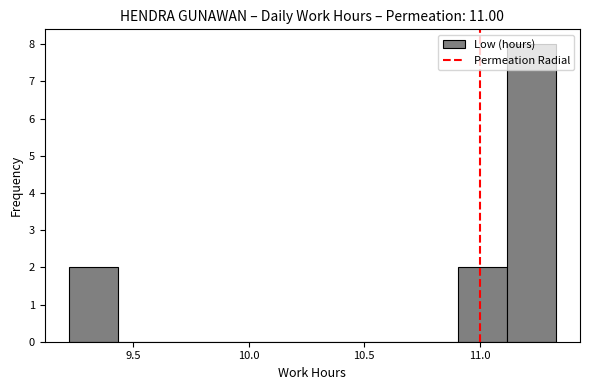

How tall is the bar that spans 11.10 to 11.35 on the x-axis? Neither the bar edges nor the heights are printed on the chart, so give them approximately, as read against the axes.

8